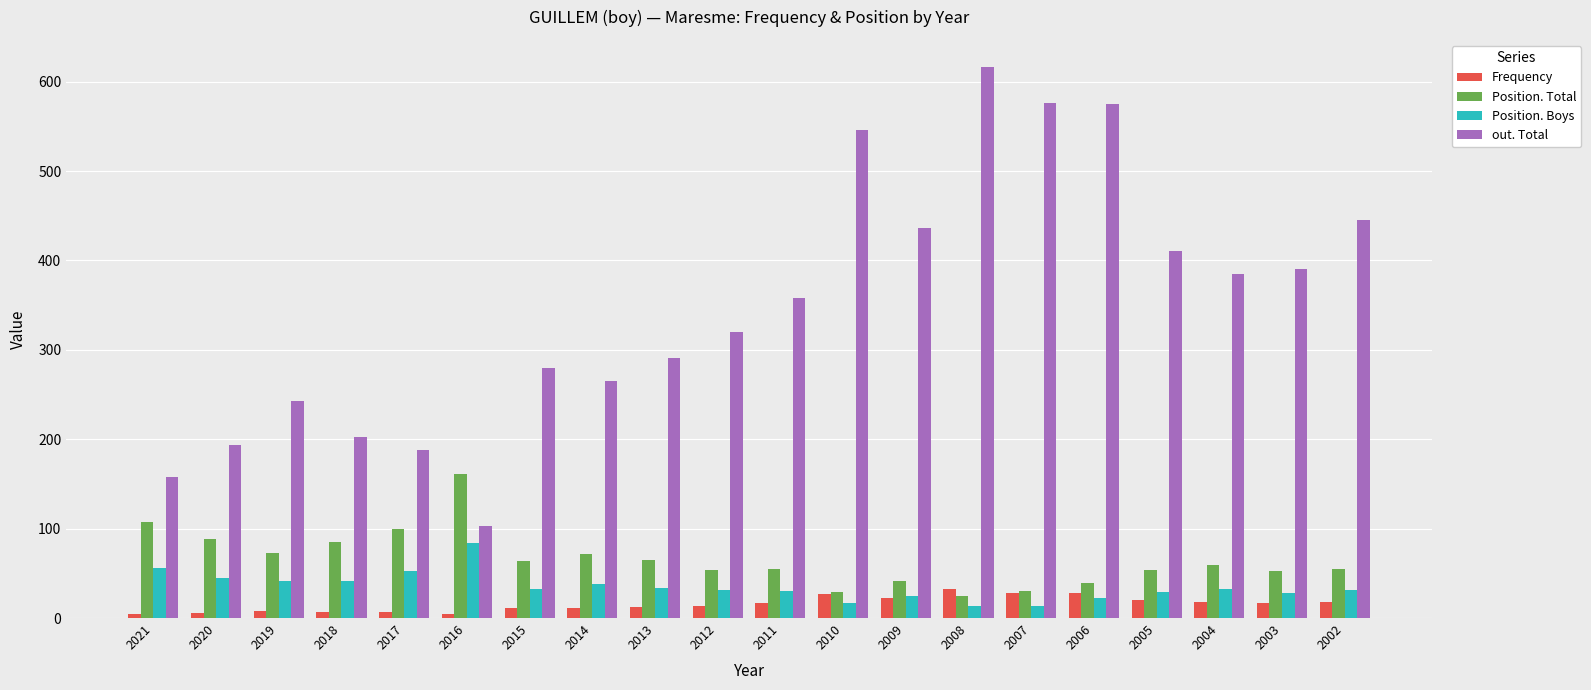

What value does the Position. Total series have at 2007?

30